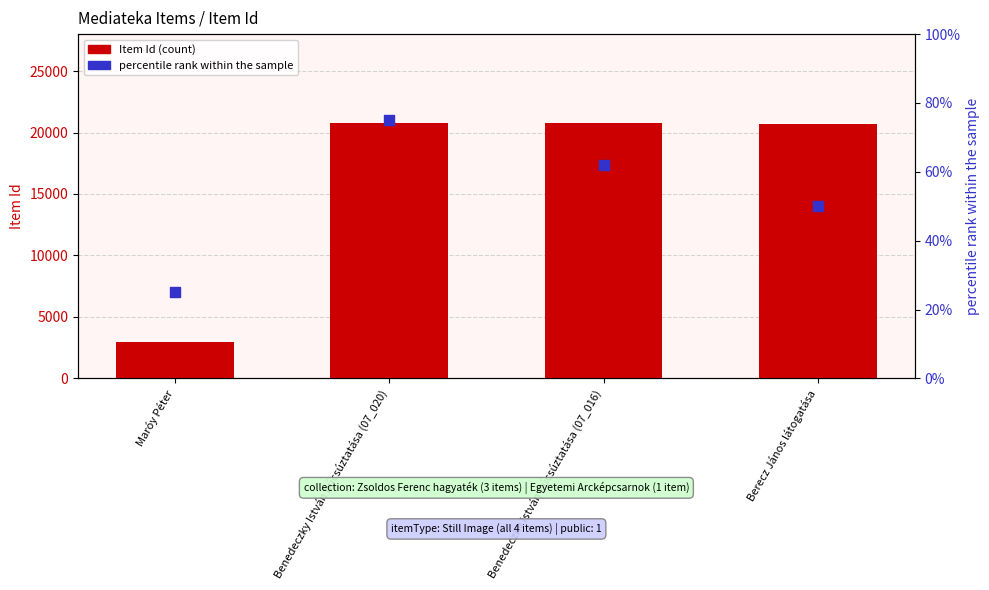

What are all the series names shown in the legend?

Item Id (count), percentile rank within the sample